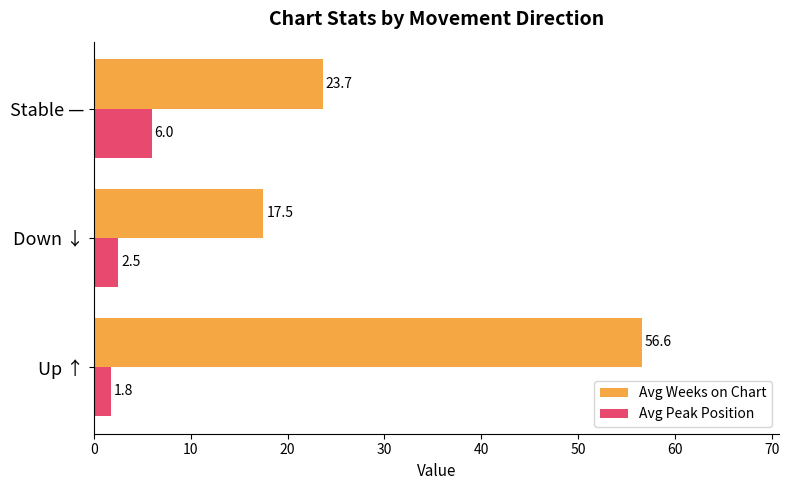

What is the difference between the maximum and second lowest values in the Avg Weeks on Chart series?

32.9